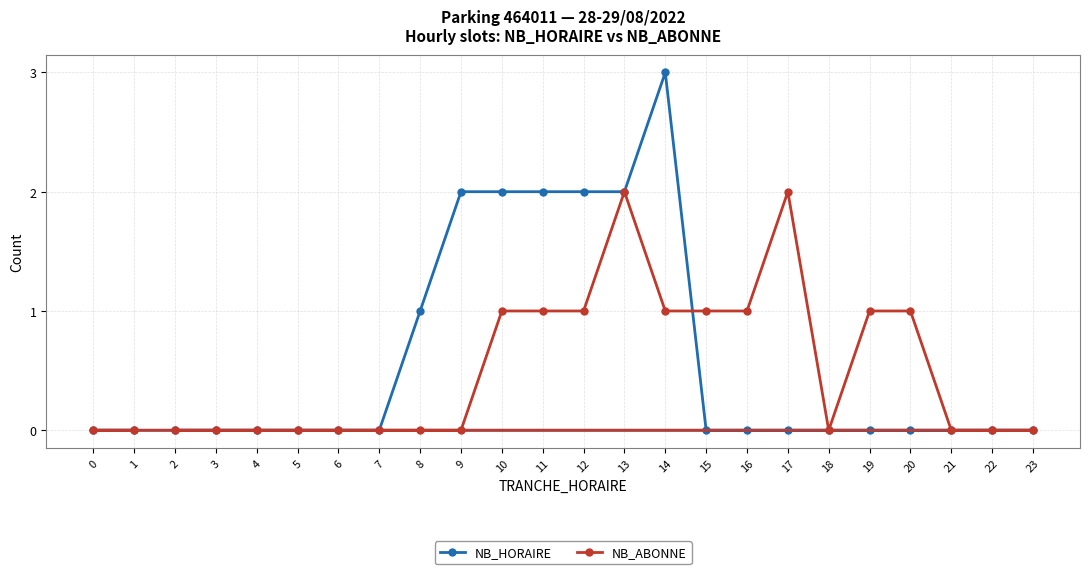

True or false: NB_HORAIRE and NB_ABONNE cross at least once.

True